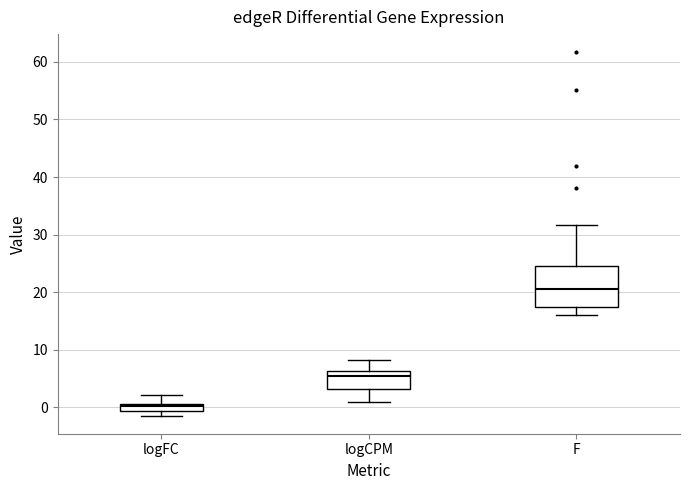

Where is the lower edge of the box for F on the y-axis? The values are not printed on the chart, so give them approximately, as read against the axis.

17